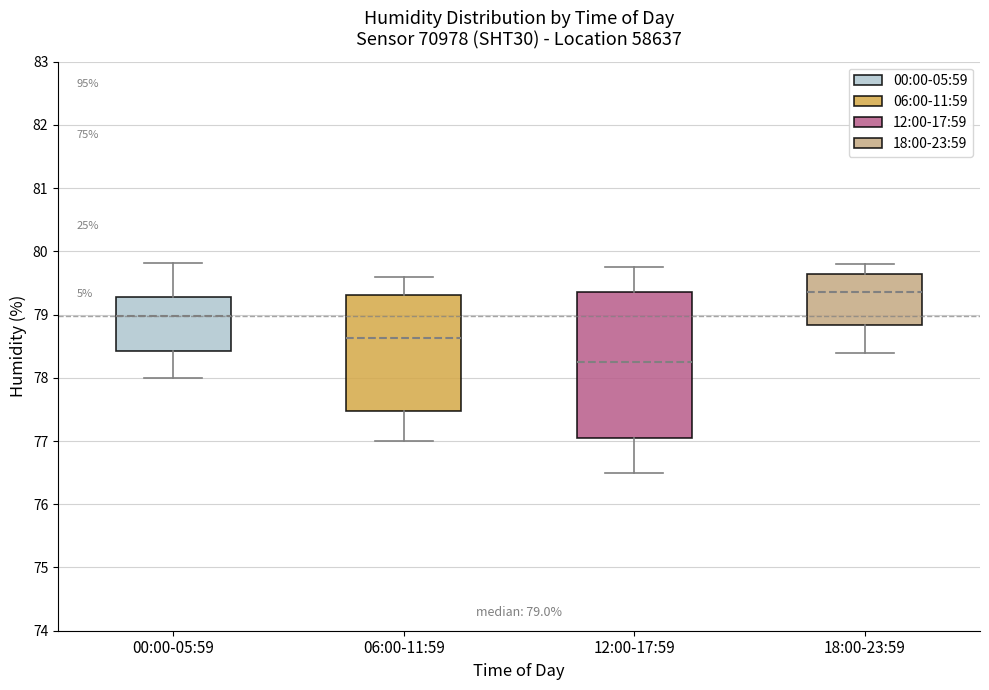

Which box has the highest median line?

18:00-23:59